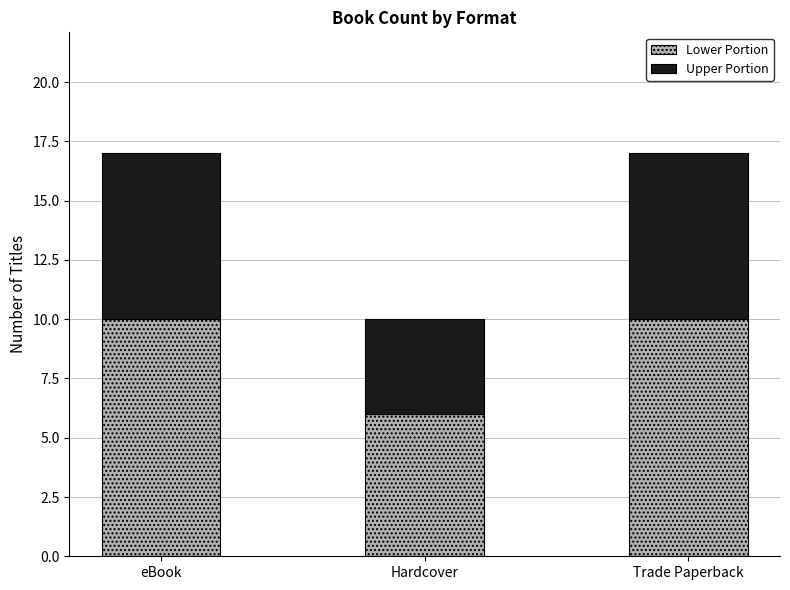

How many bars are there in total?

3